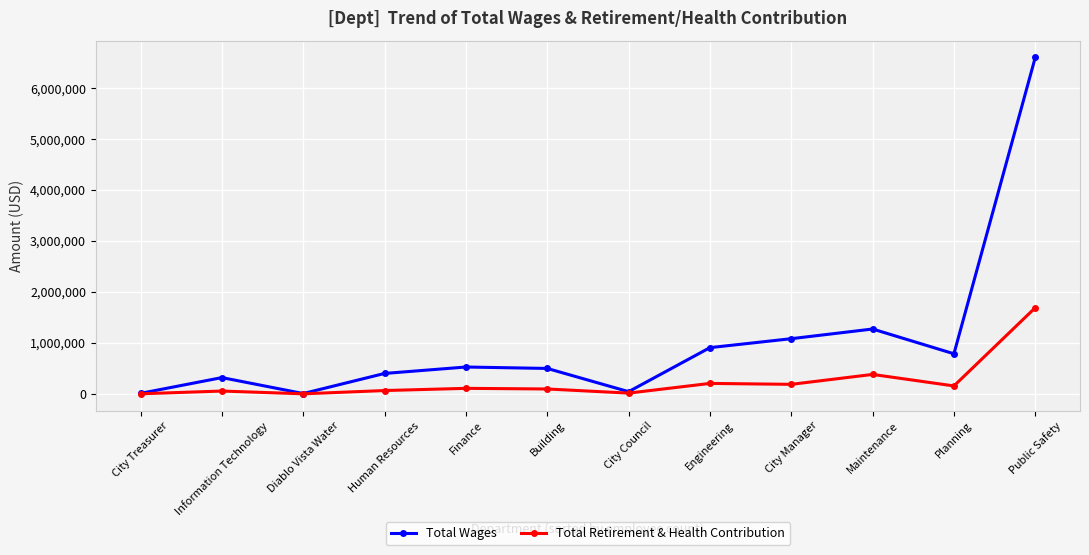

At which label is Total Wages closest to 3304745?

Maintenance